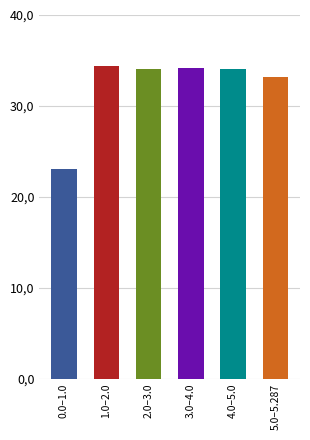

At which label does the data first exceed 34?

1.0–2.0